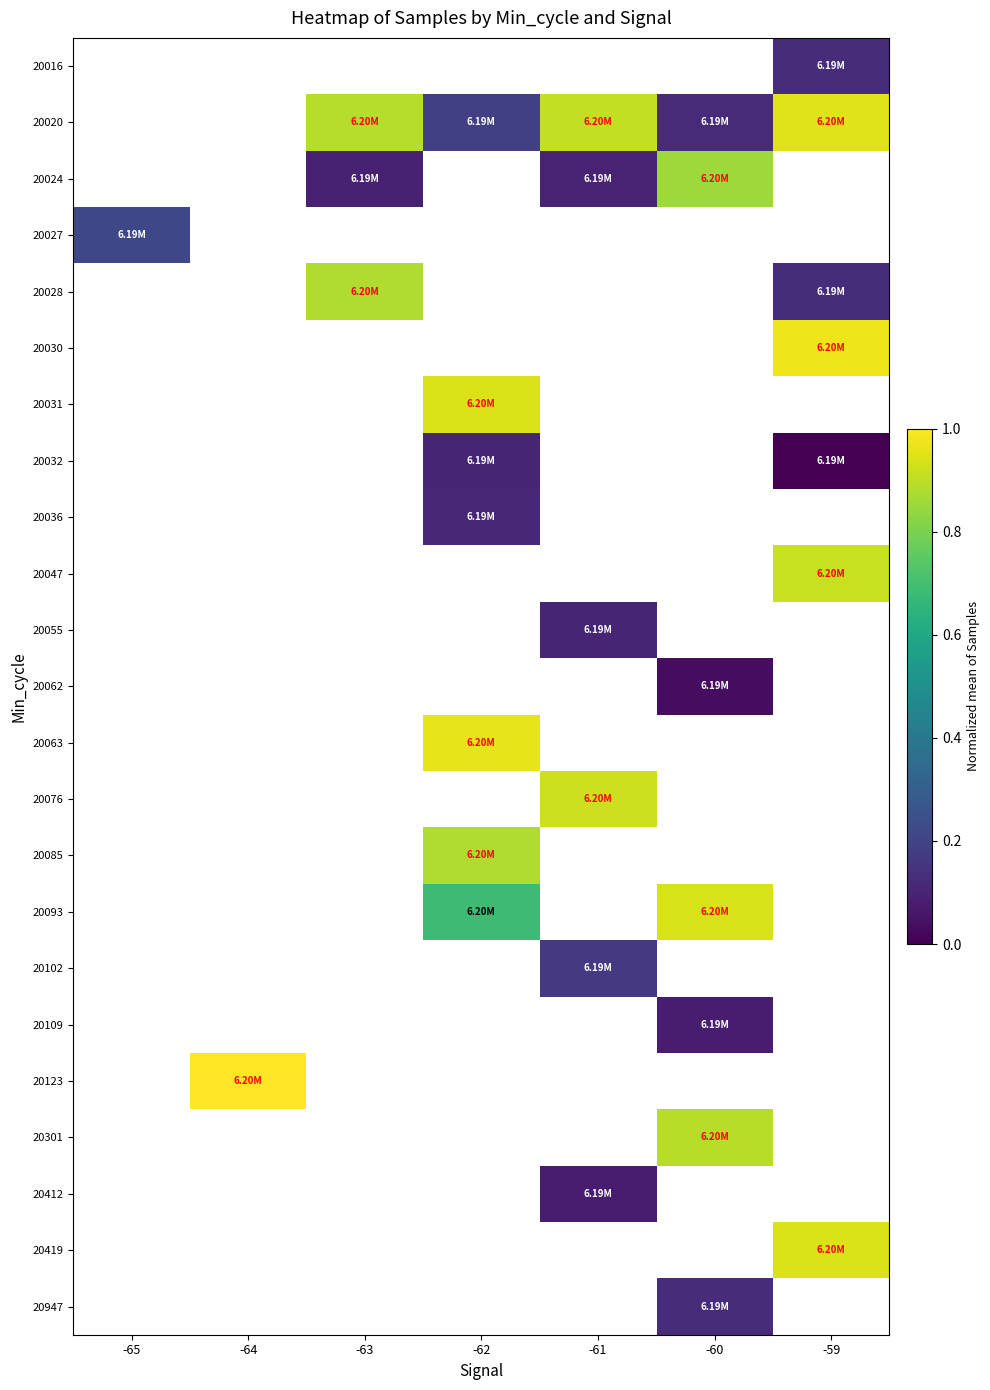

How many distinct data groups are displayed?

23